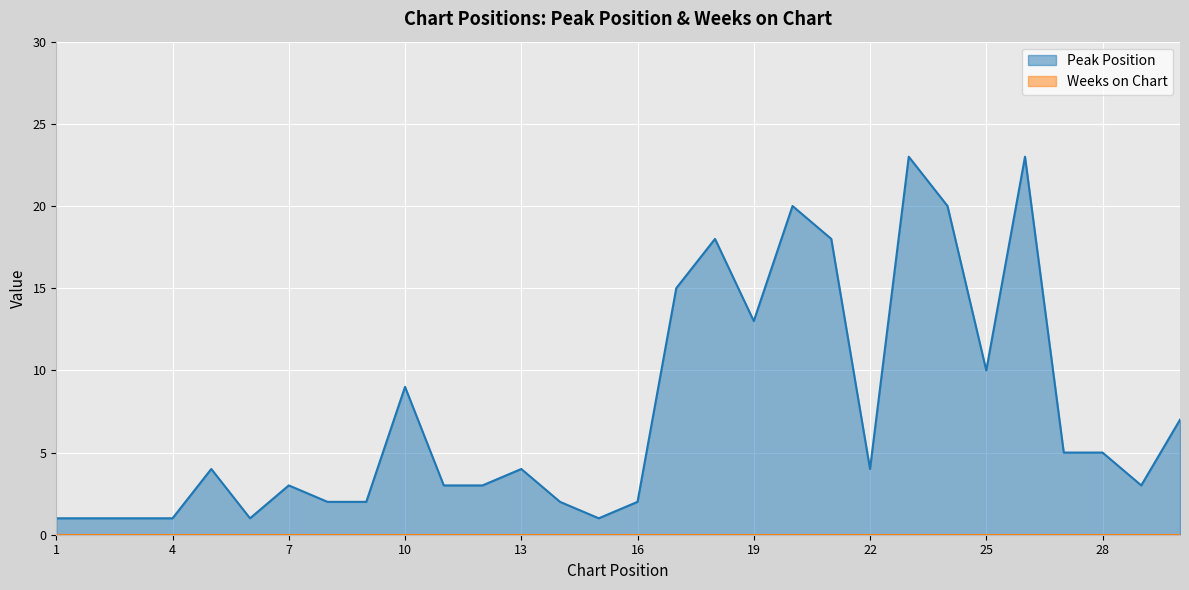

How many data points are less than 4?

14